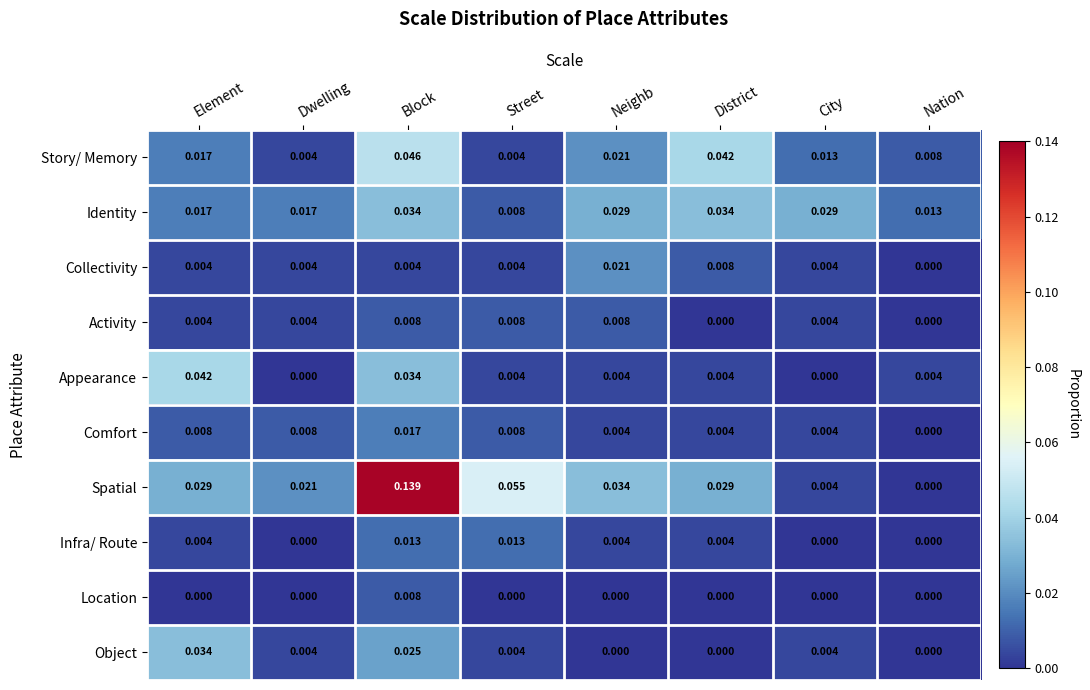

Which series has the widest spread of values?

Spatial